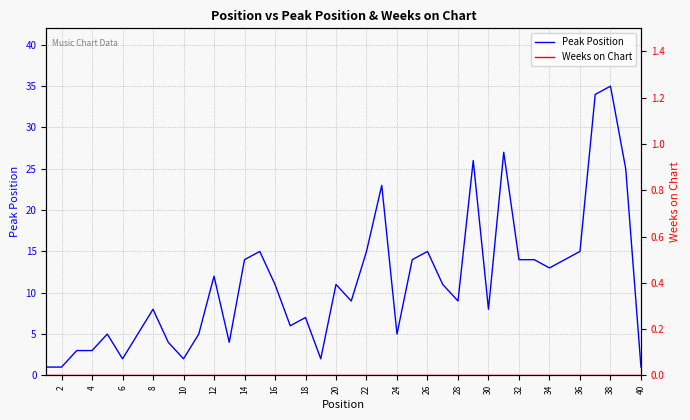

True or false: Peak Position has a value of 7 at 18.

True